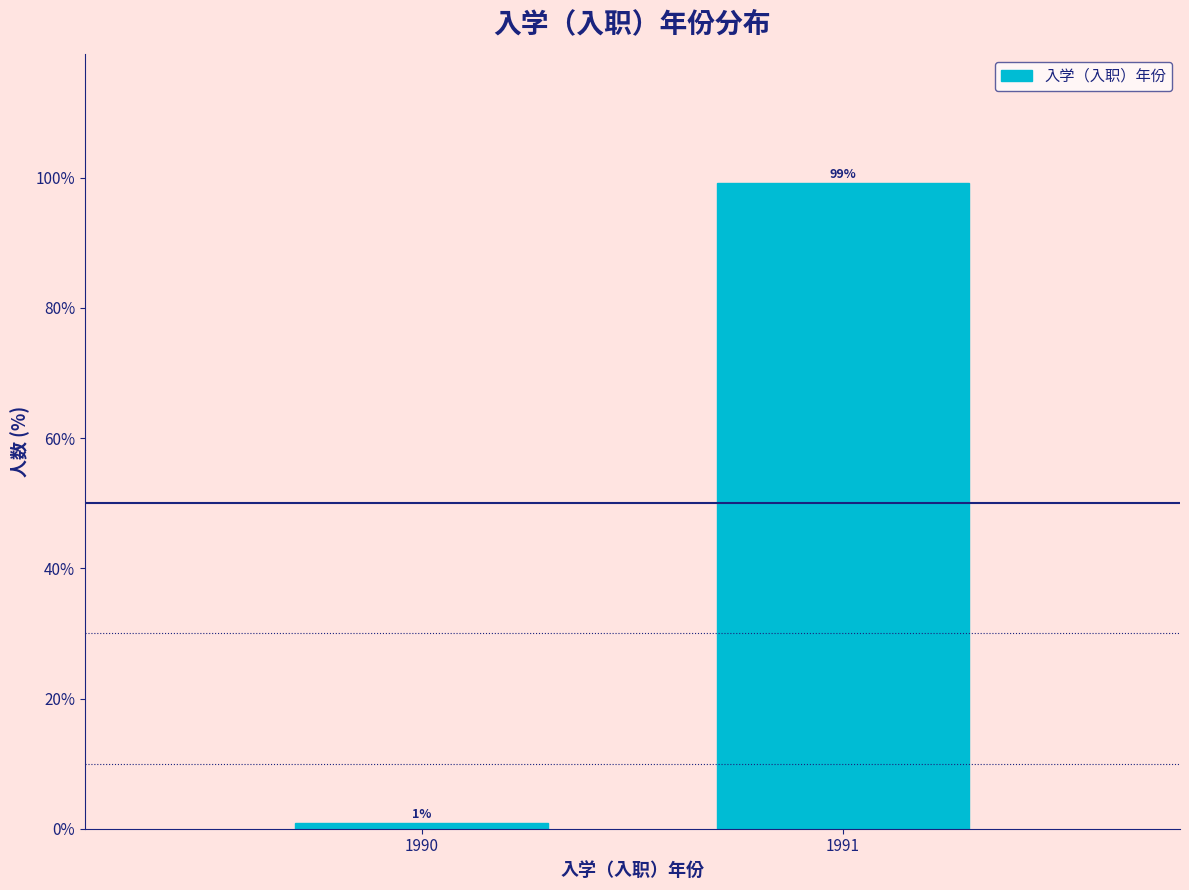

Read the value at 1991.

99.1